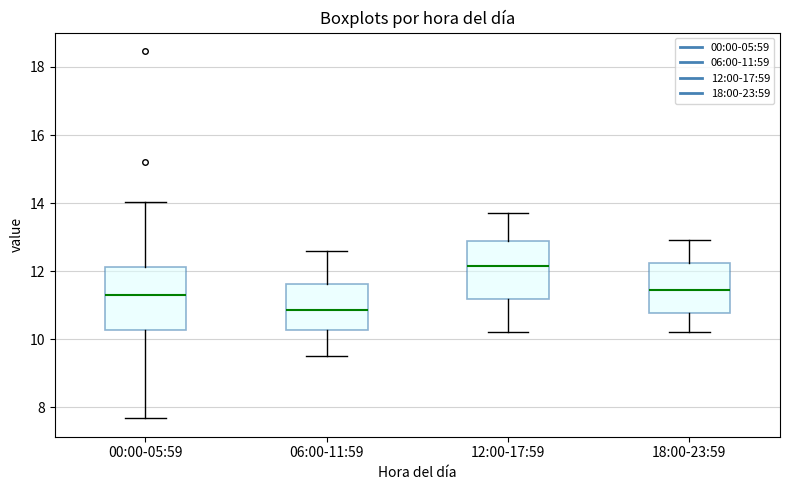

Which box's median line is the lowest?

06:00-11:59